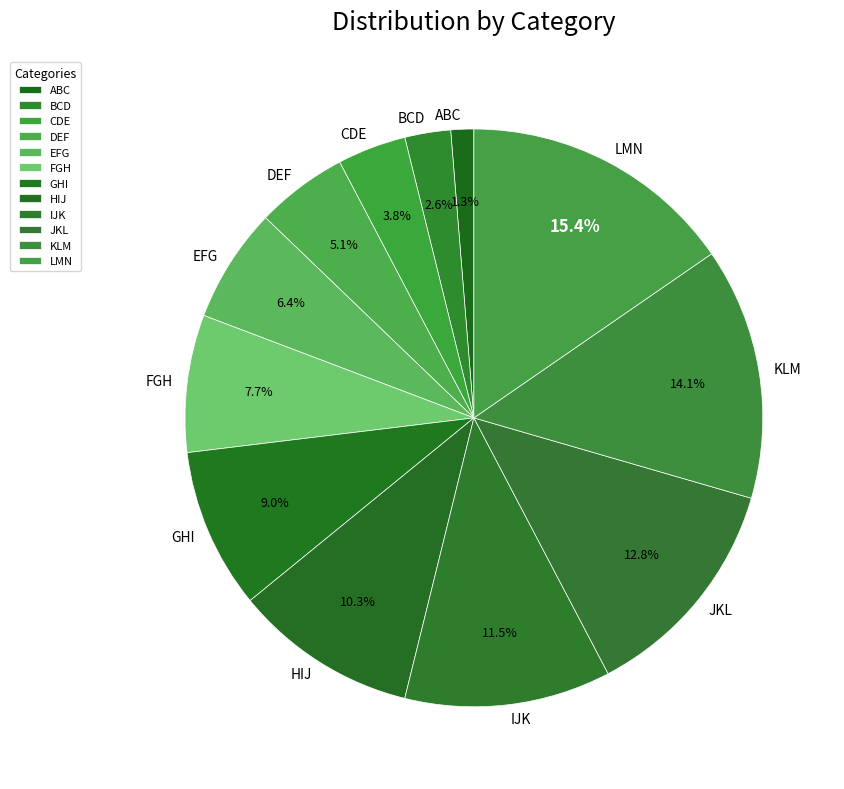

What percentage is the LMN slice, to the nearest percent?

15%